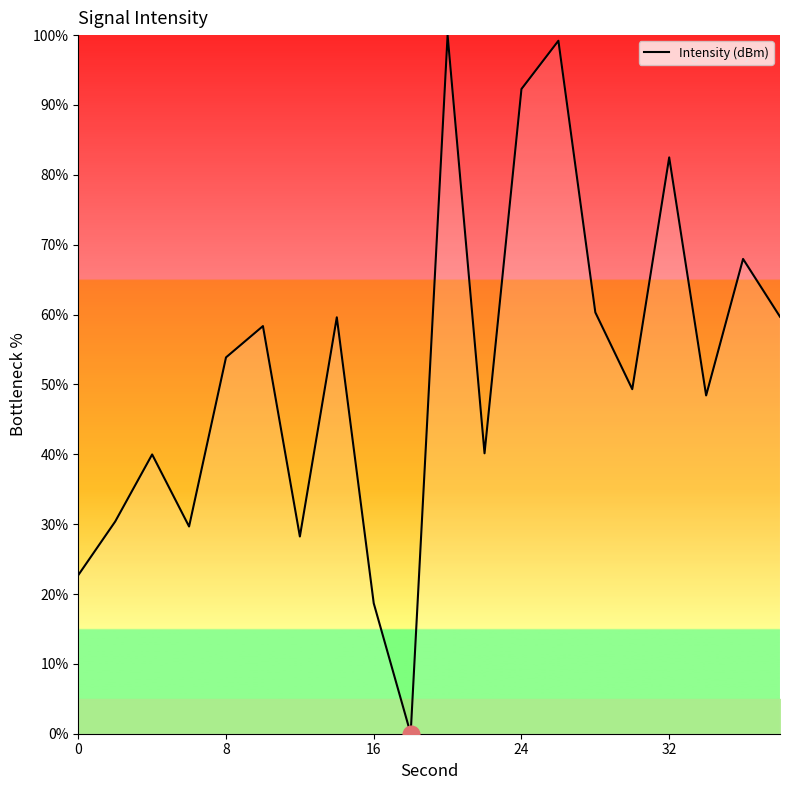

What is the greatest value displayed?

100.0